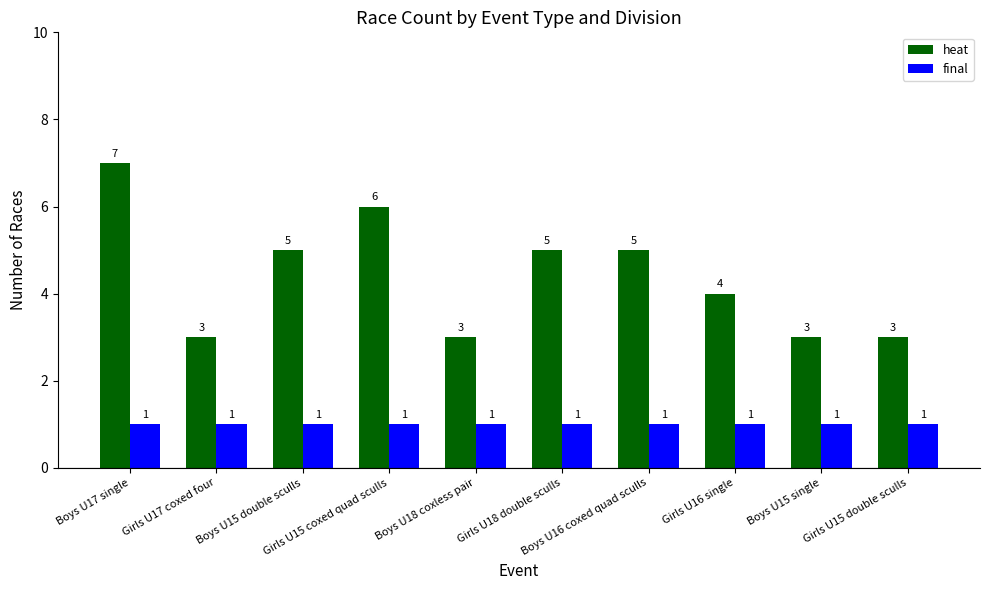

What are all the series names shown in the legend?

heat, final